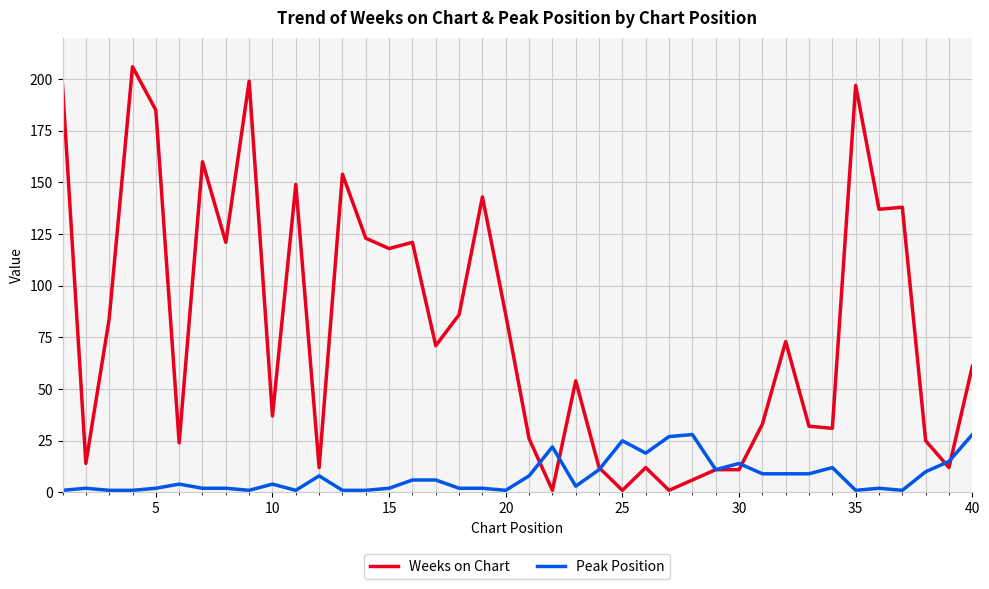

Which series has the widest spread of values?

Weeks on Chart